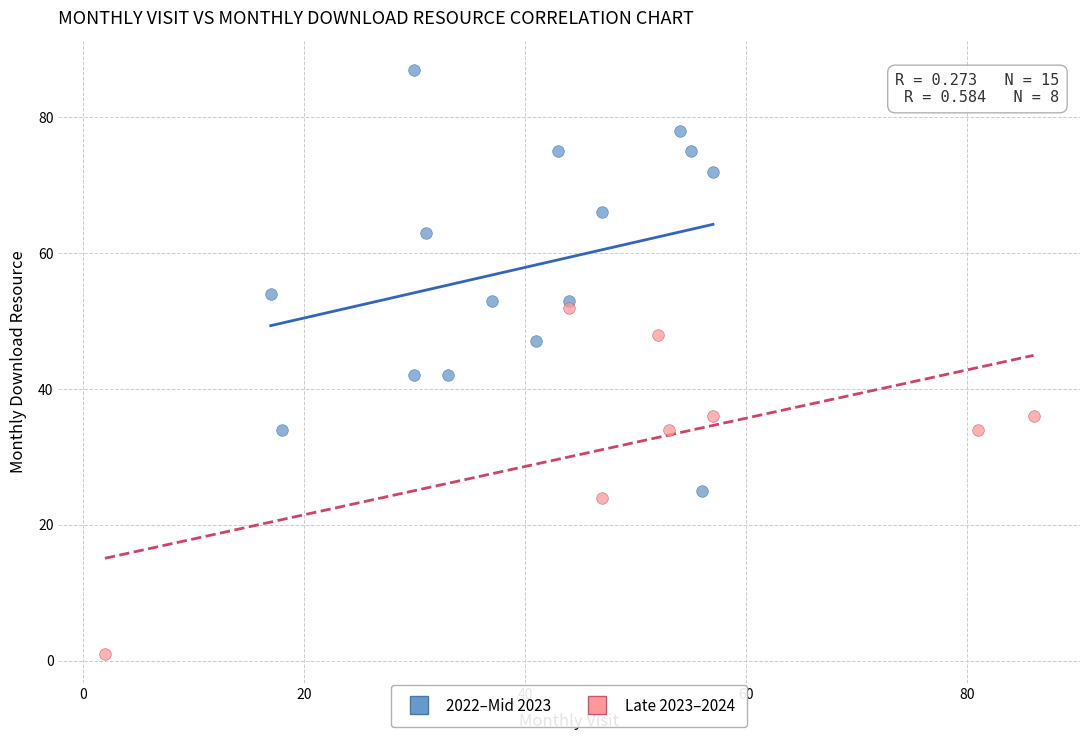

Which series has the largest Y range (max minus min)?

2022–Mid 2023